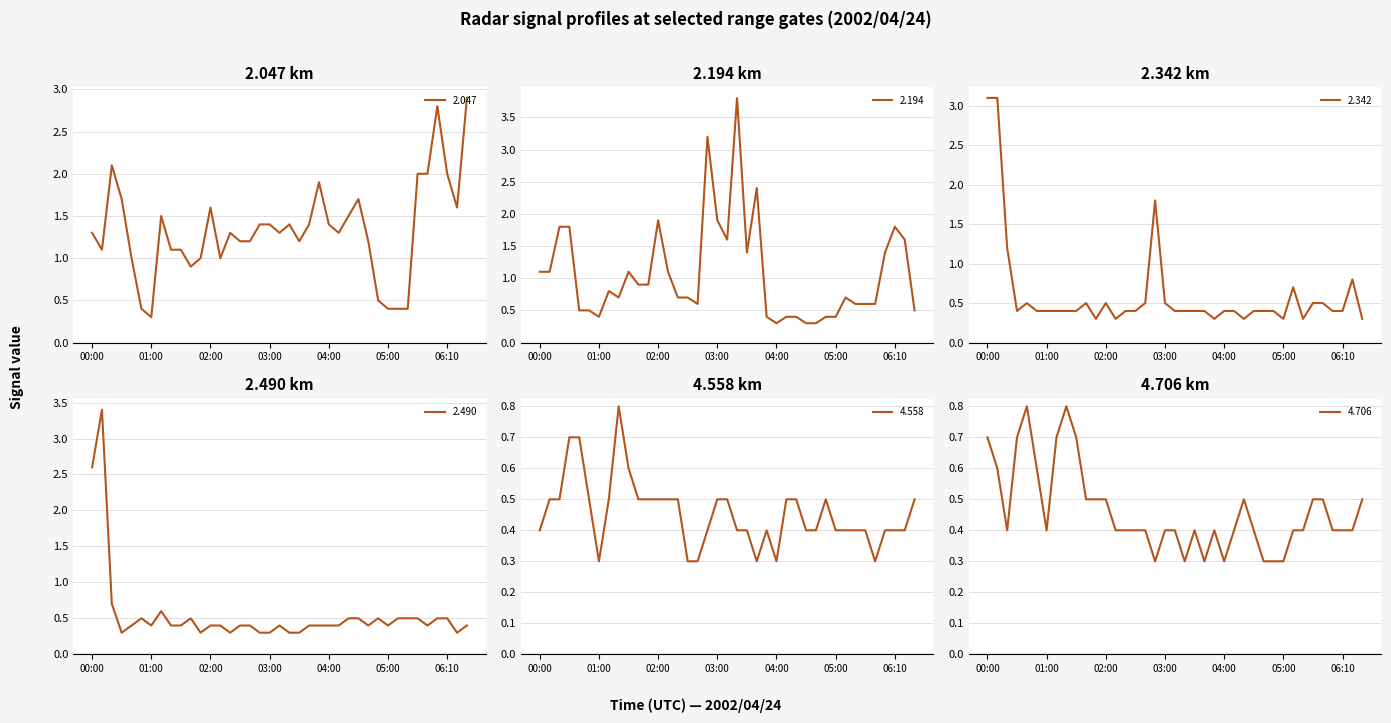

The value of 2.490 at 02:30 is 0.4. True or false?

True